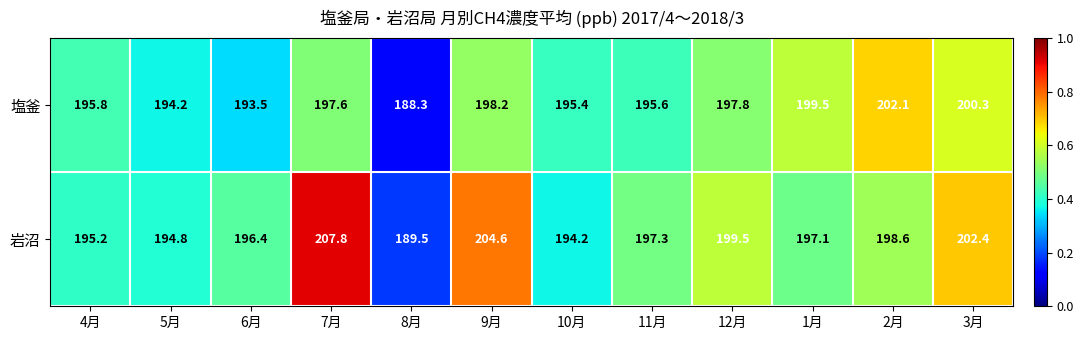

Which series has the largest total across all categories?

岩沼